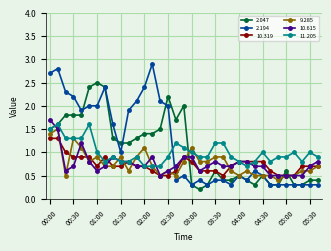

What is the difference between the second highest and second lowest values in the 10.319 series?

0.8